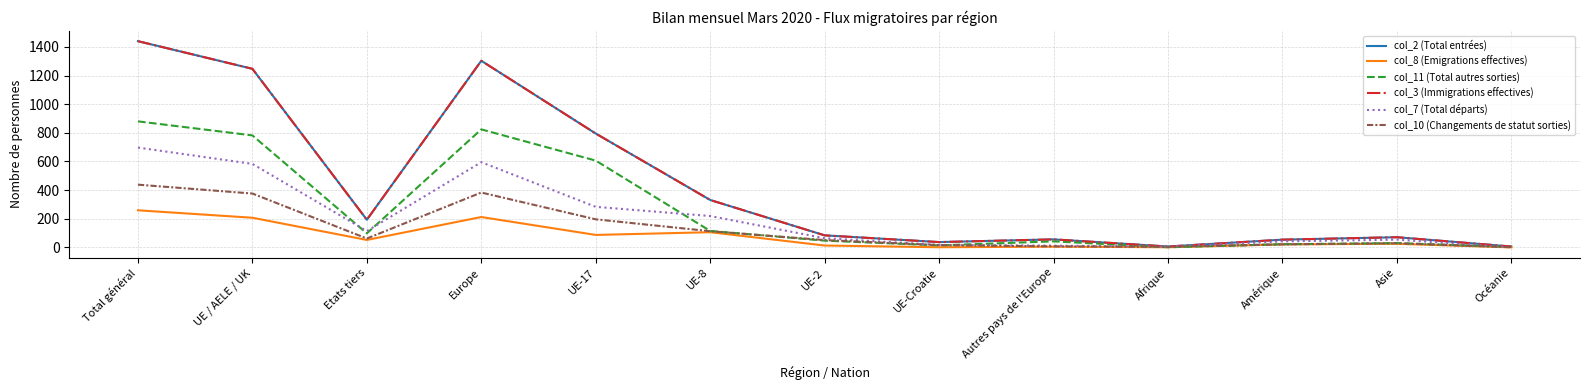

Which series has the largest total across all categories?

col_2 (Total entrées)